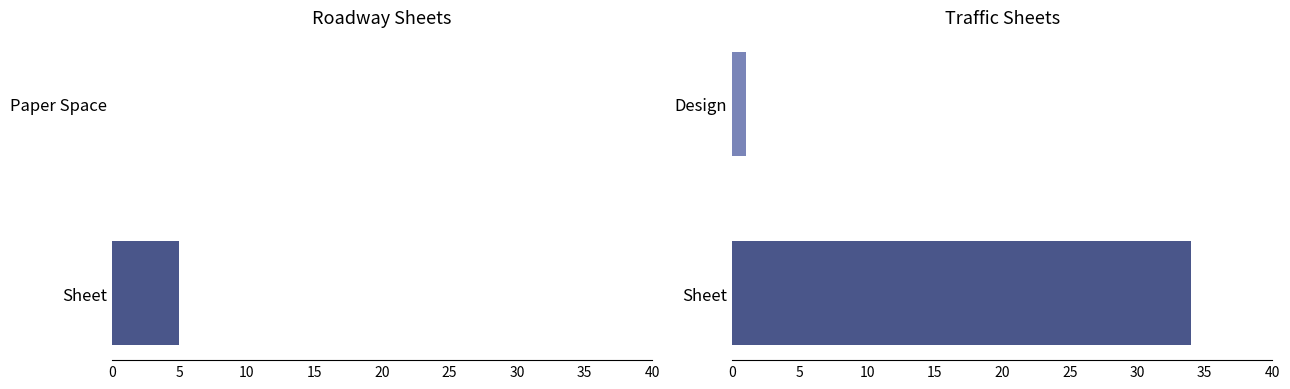

Rank the categories by value from lowest to highest.

0, 1